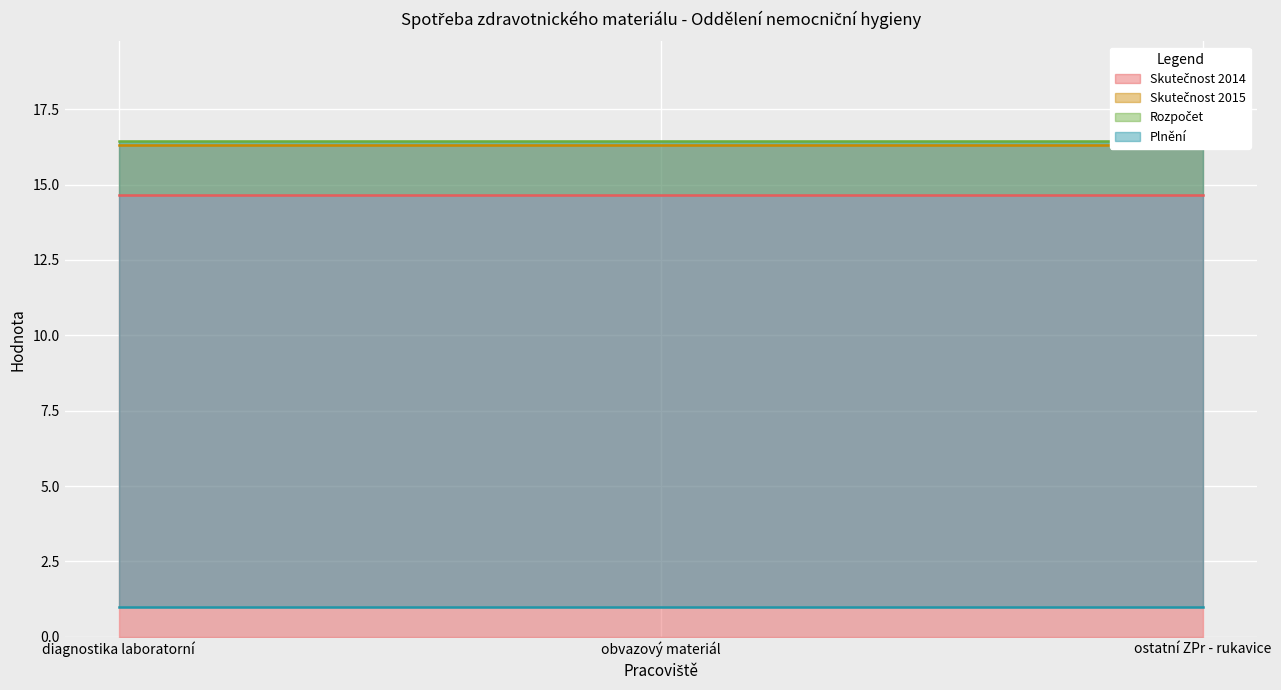

What is the total value across all series at obvazový materiál?

48.4